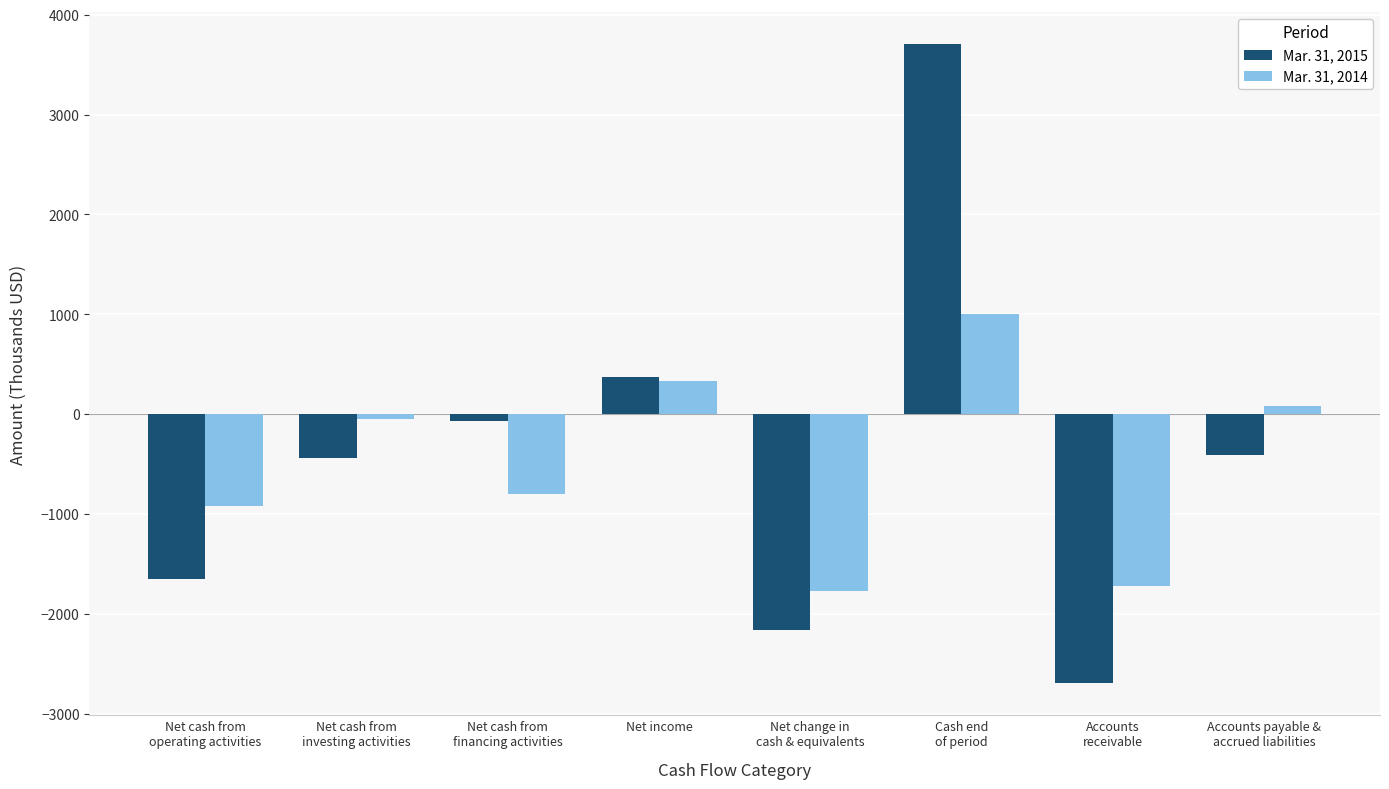

Rank the series by their average value, from lowest to highest.

Mar. 31, 2014, Mar. 31, 2015